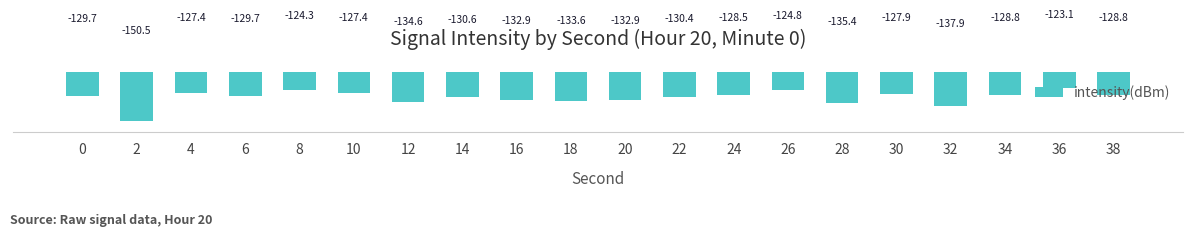

Which label corresponds to the smallest value in the chart?

2